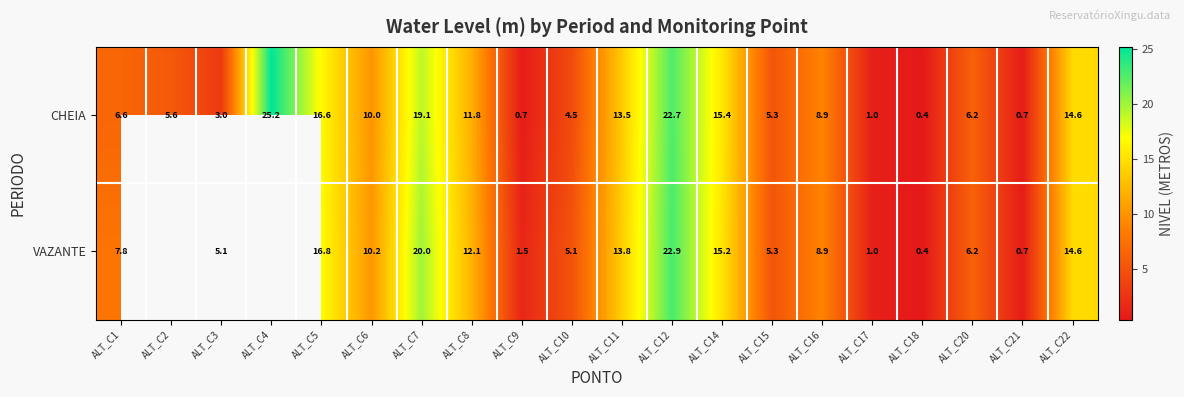

What is the spread (max minus min) of values at ALT_C8?

0.3